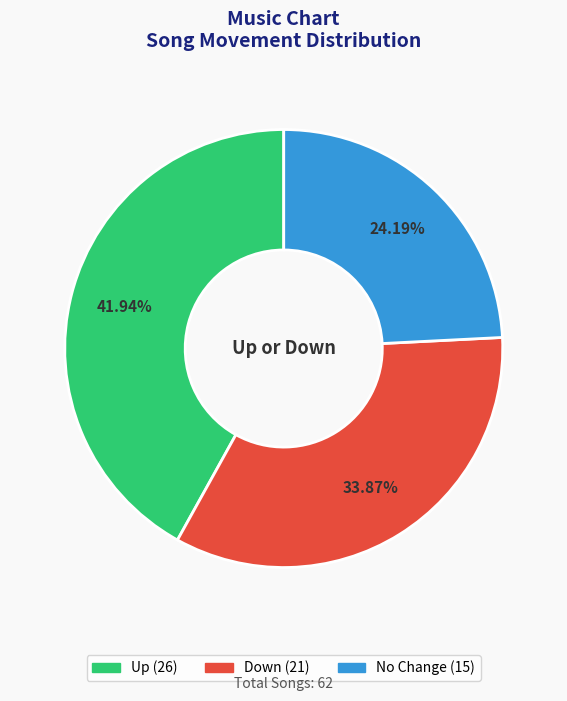

Does any single category account for the majority?

No